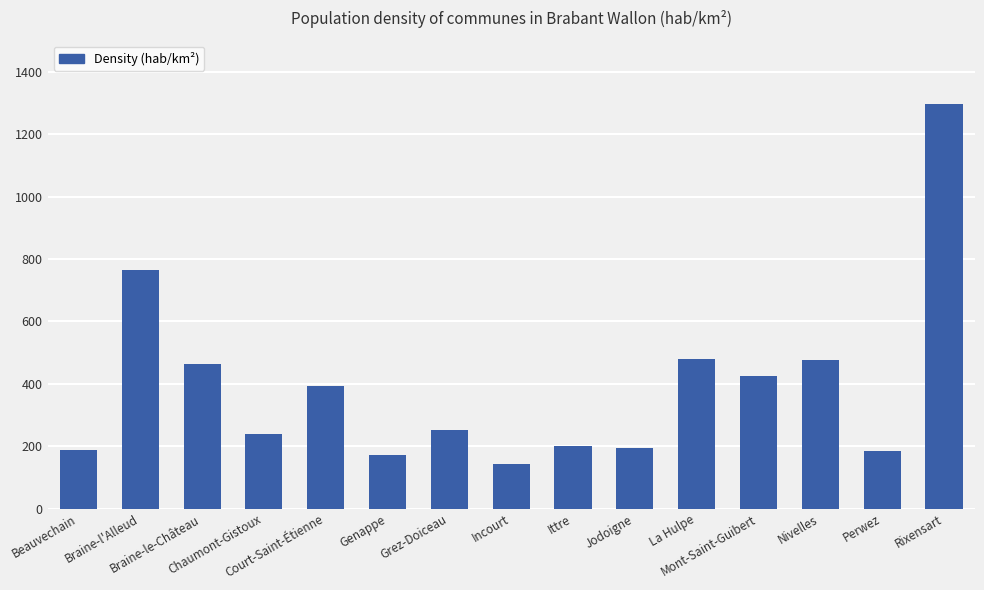

The value at Mont-Saint-Guibert is 191.8. True or false?

False